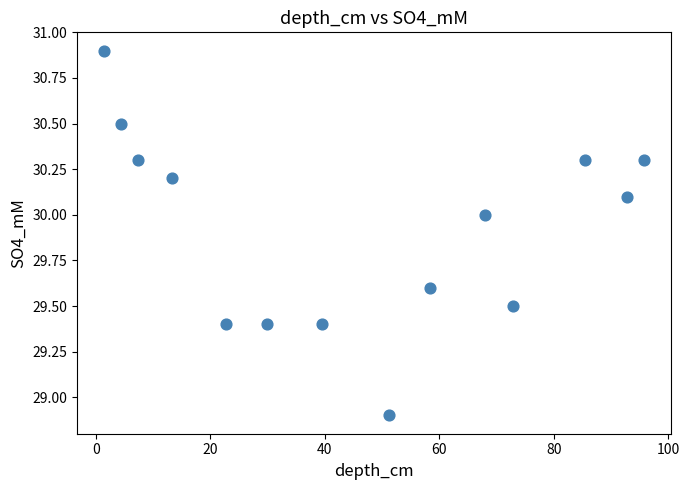

What Y value in the scatter plot is closest to 29?

28.9